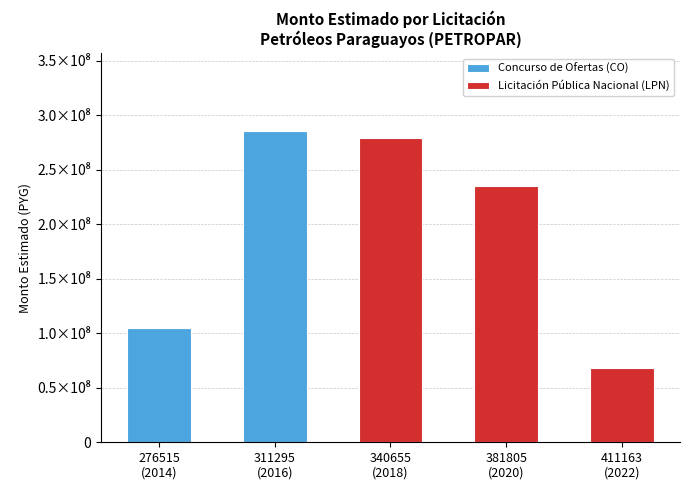

Is it true that Concurso de Ofertas (CO) equals 105003925 at 276515
(2014)?

True